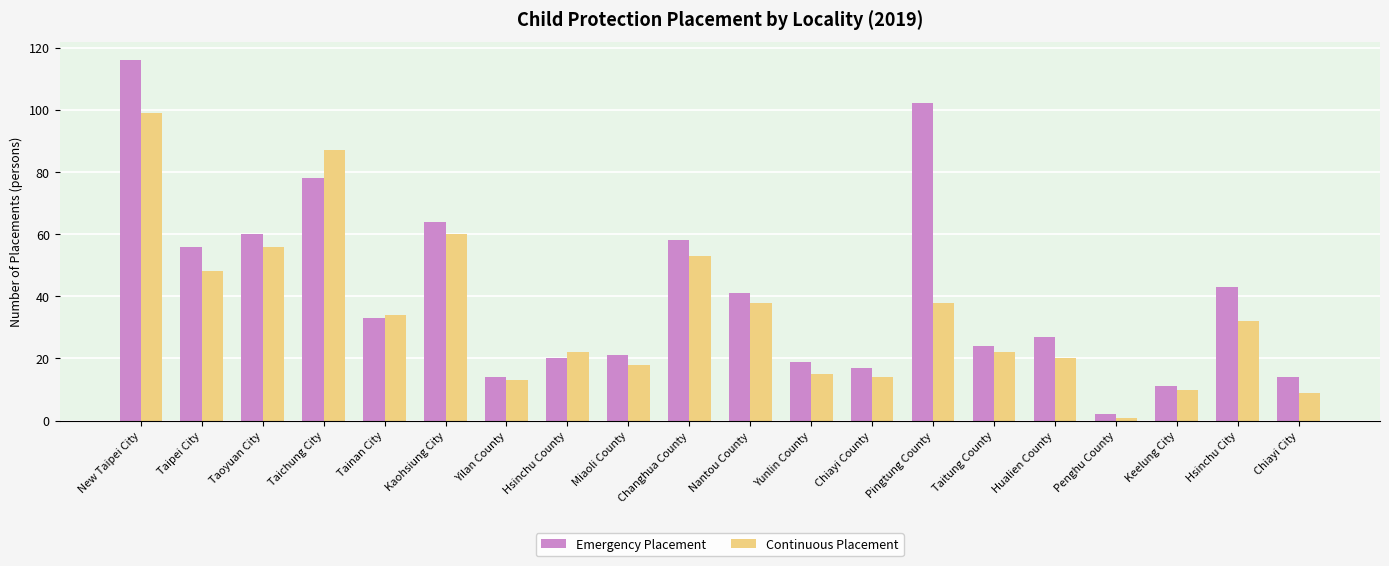

What is the maximum value for Emergency Placement?

116